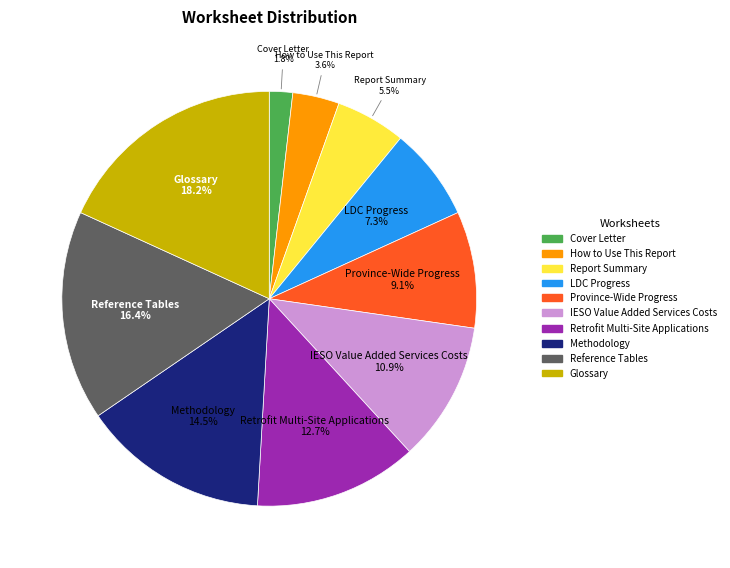

Combined, do Glossary and Cover Letter account for over 50%?

No